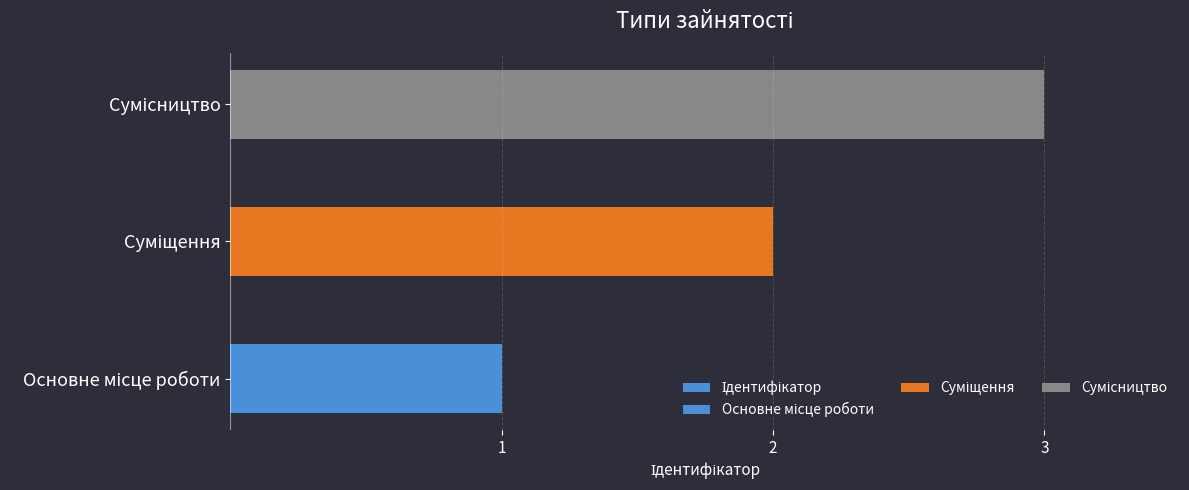

Which has a higher value, Сумісництво or Суміщення?

Сумісництво